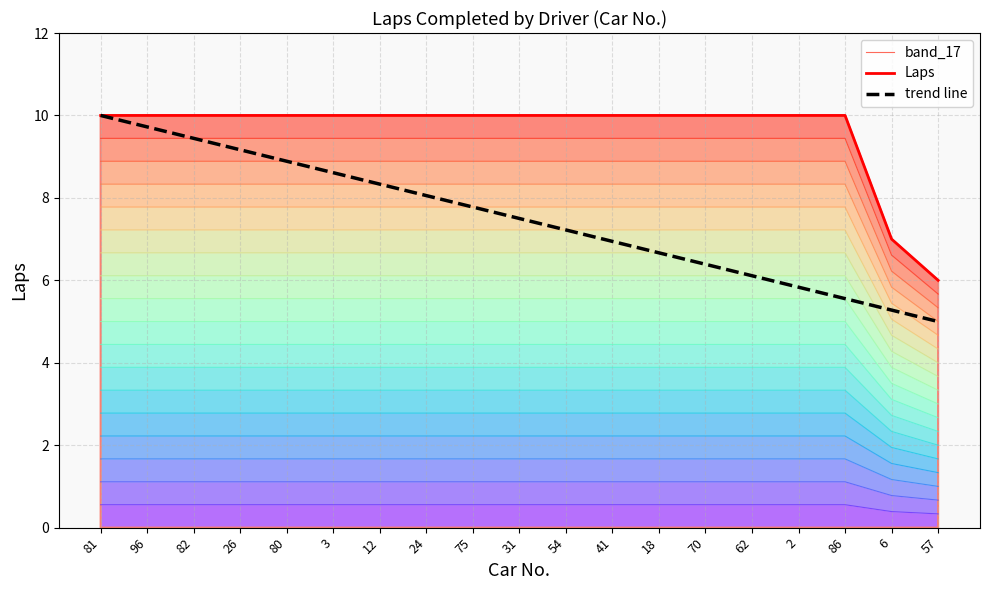

What are all the series names shown in the legend?

band_17, Laps, trend line